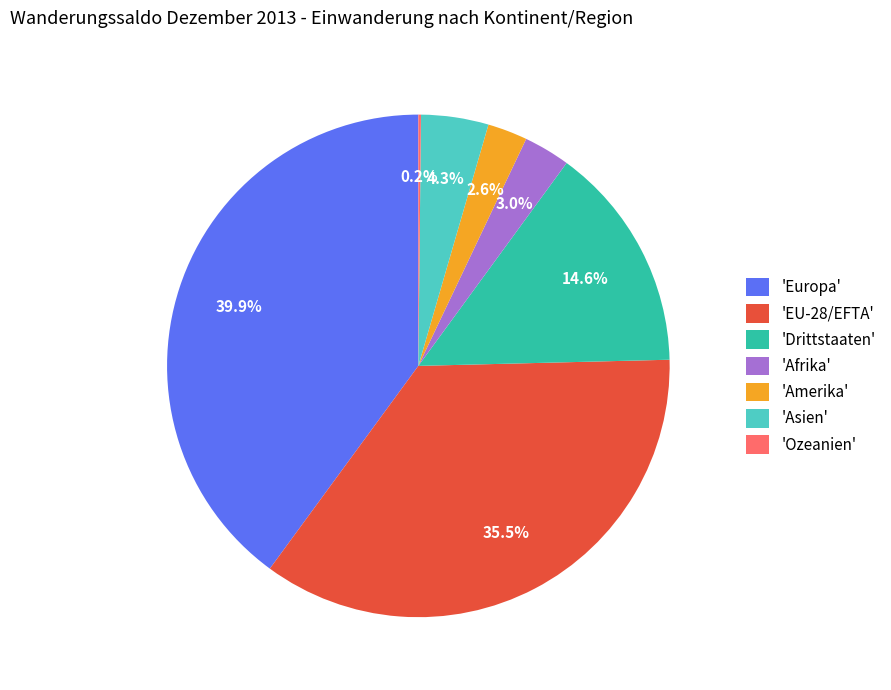

Which has a higher value, 'Drittstaaten' or 'Europa'?

'Europa'